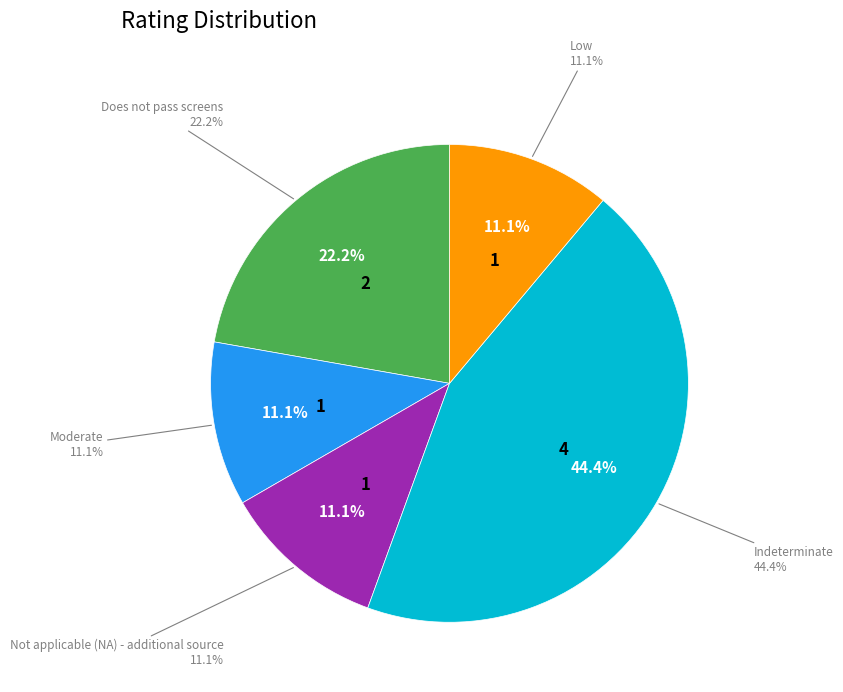

To the nearest percent, what percentage of the pie is Does not pass screens?

22%